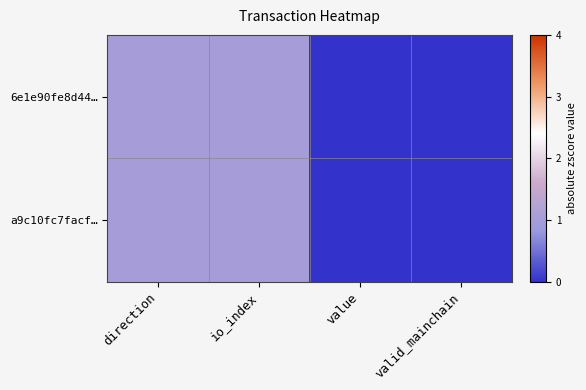

Which series has the largest total across all categories?

6e1e90fe8d44…